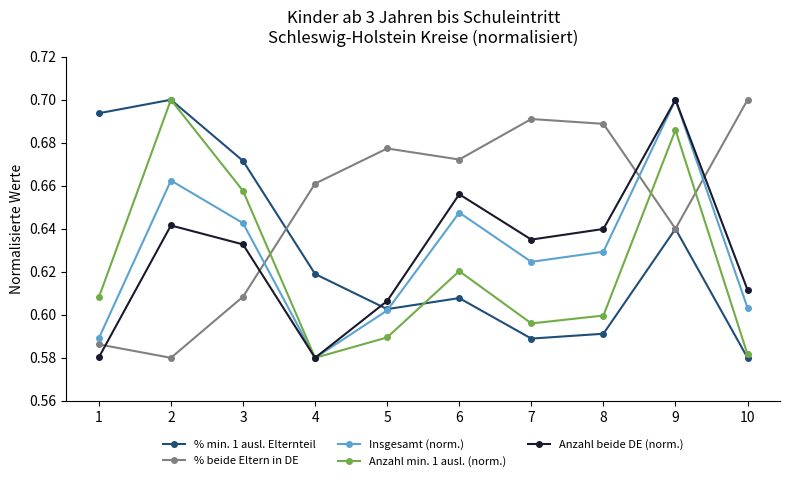

The Insgesamt (norm.) series shows 0.6 at 1. True or false?

True